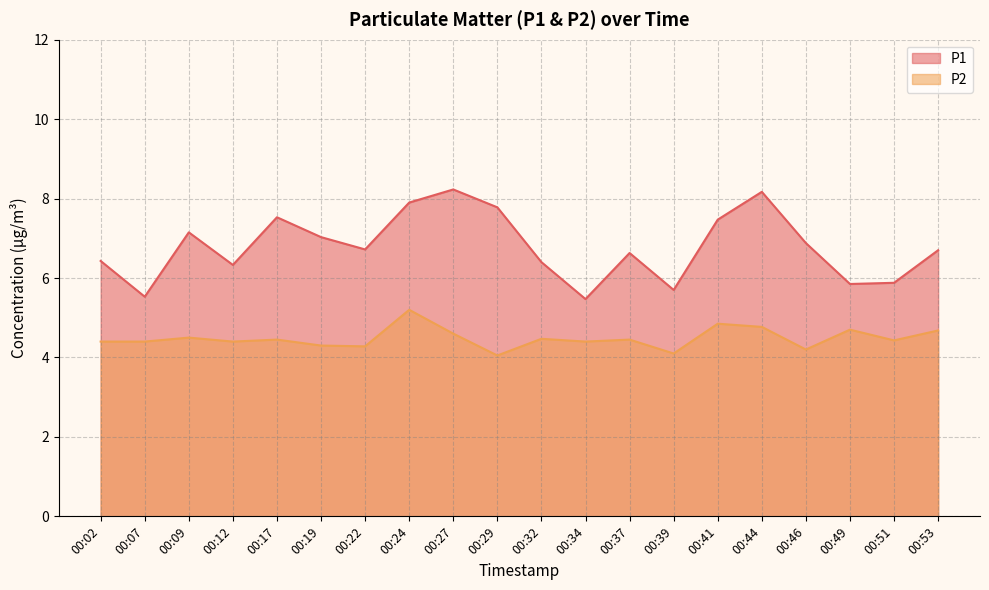

The P1 series shows 9.6 at 00:34. True or false?

False